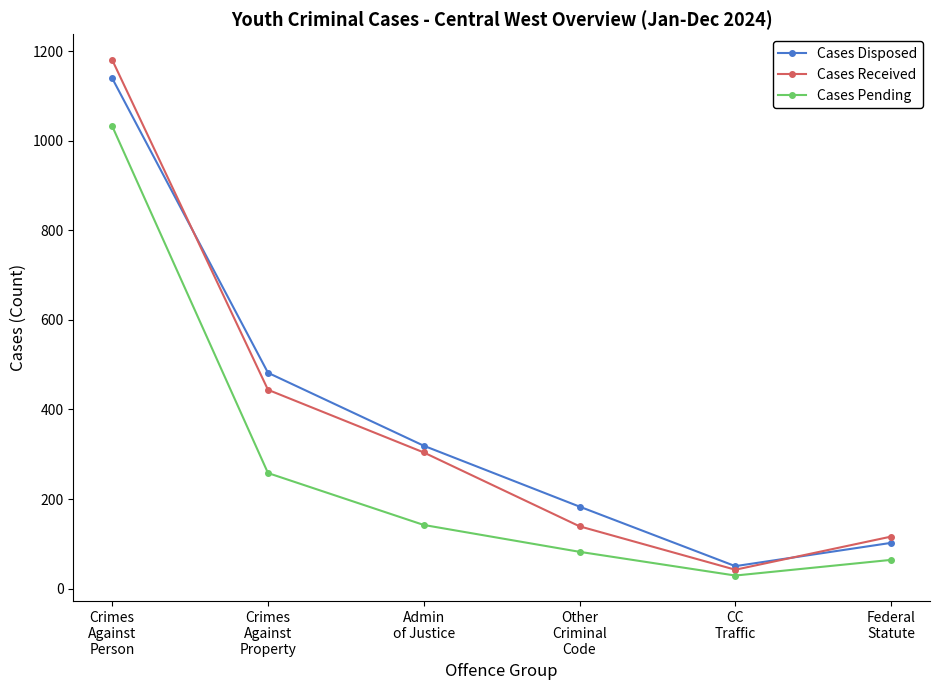

What is the spread (max minus min) of values at Crimes
Against
Property?

224